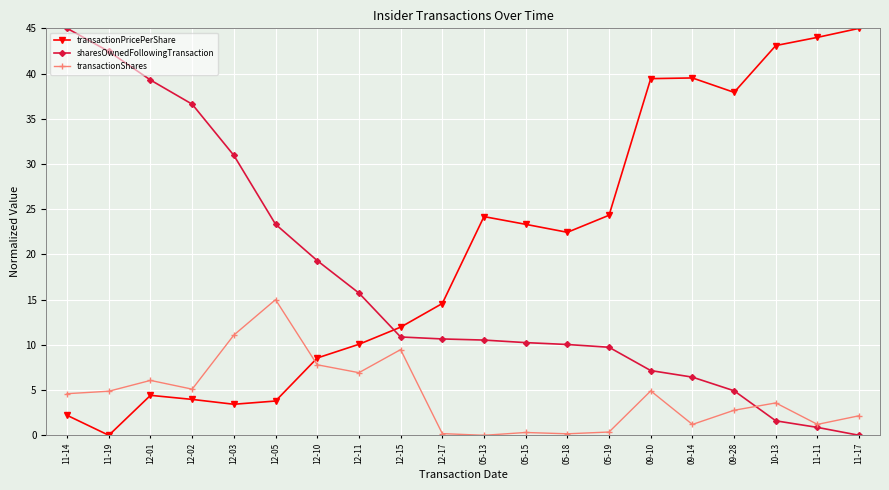

True or false: transactionPricePerShare and transactionShares intersect in this chart.

True